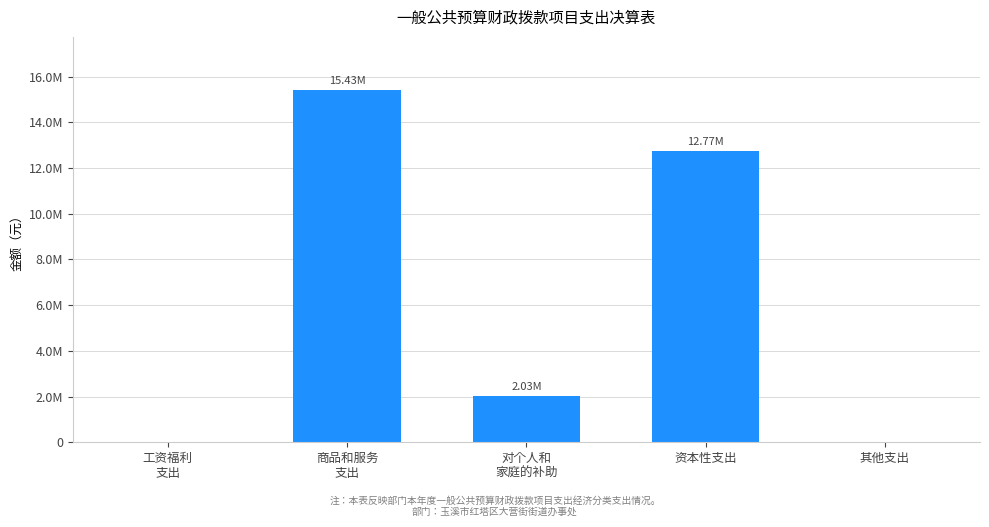

The value at 对个人和
家庭的补助 is 2025533.2. True or false?

True